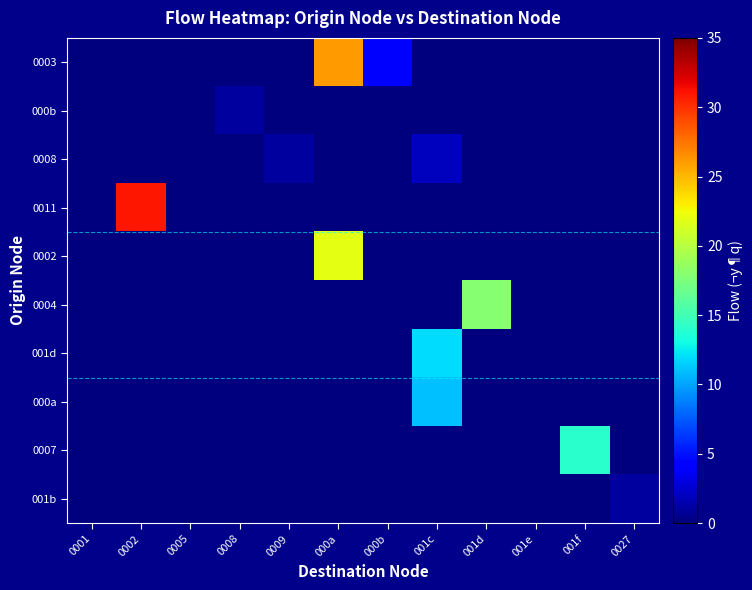

Between 001d and 000a, which is larger?

000a